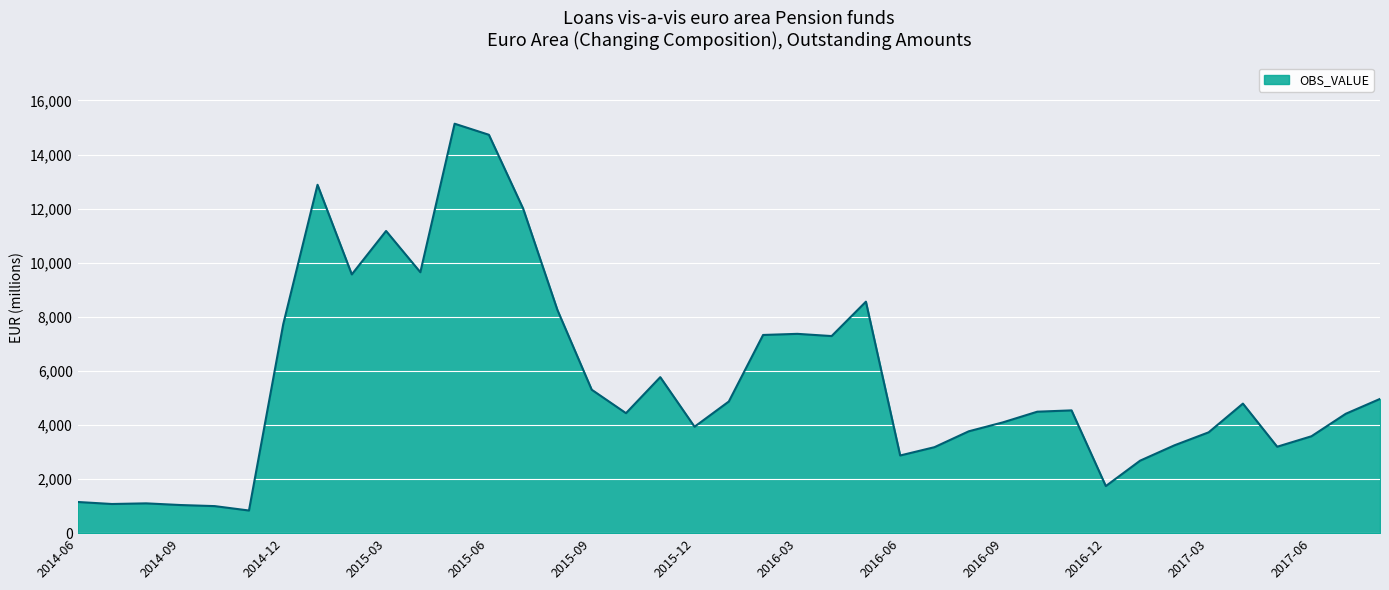

What is the difference between the maximum and minimum values?

14303.6